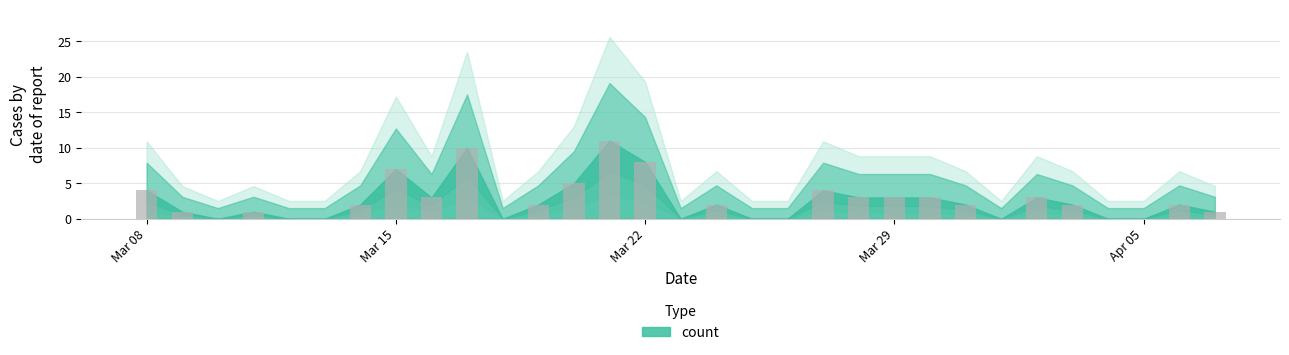

Count the number of data series in this chart.

1